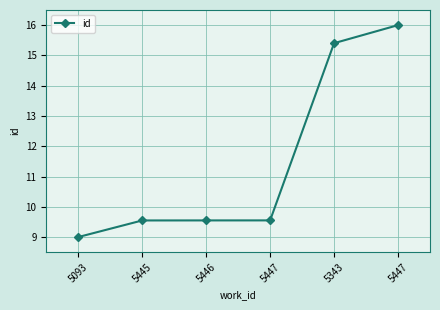

What is the maximum value shown in the chart?

16.0